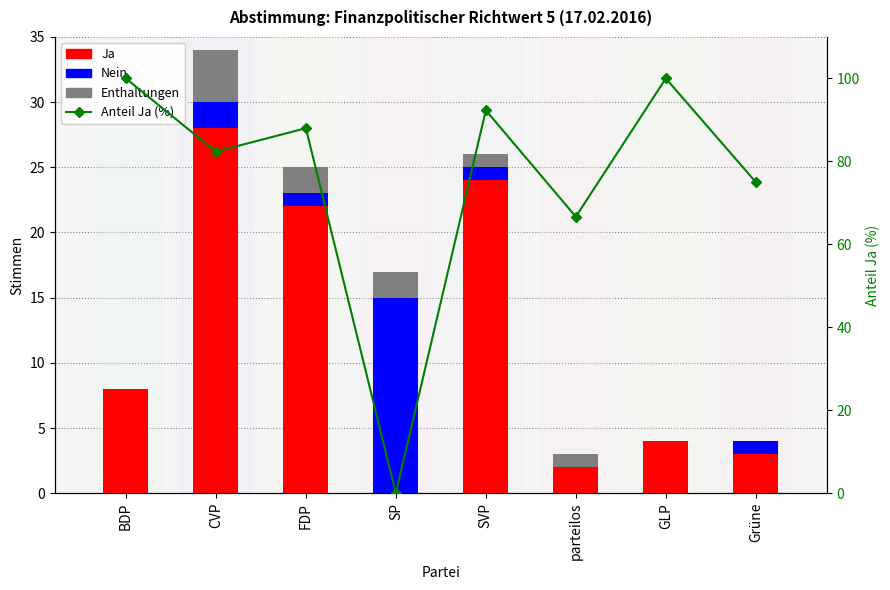

What position from the left is CVP?

2